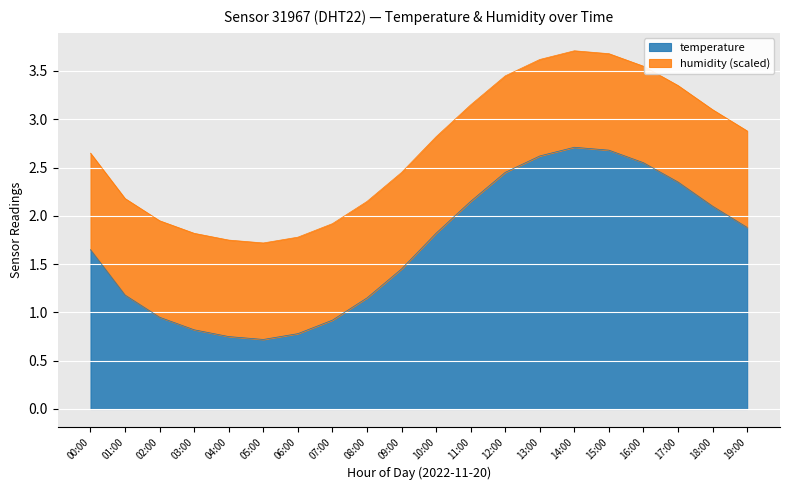

Approximately how many times larger is the value at 13:00 compared to 17:00?

1.1